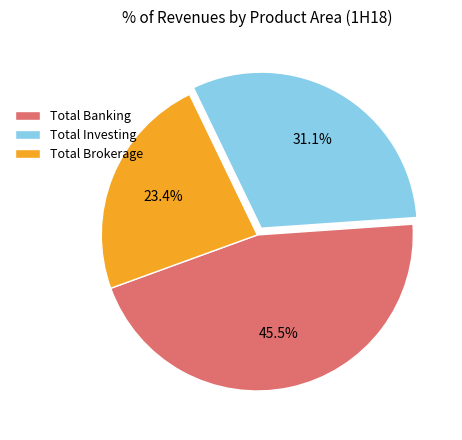

Which category has the biggest portion of the pie?

Total Banking